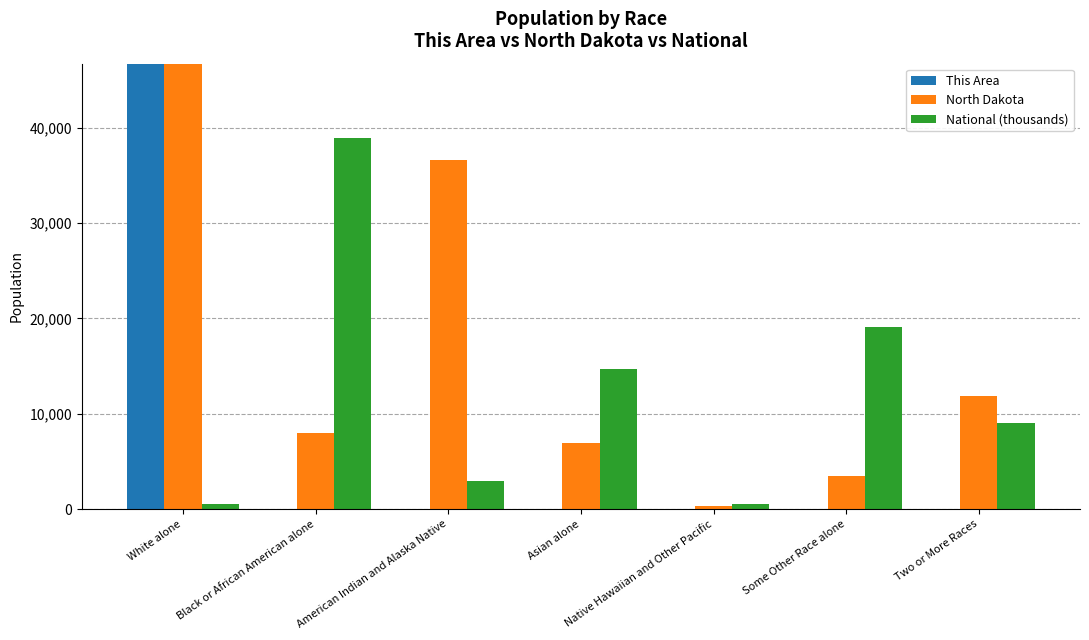

What is the total value across all series at Asian alone?

21584.3